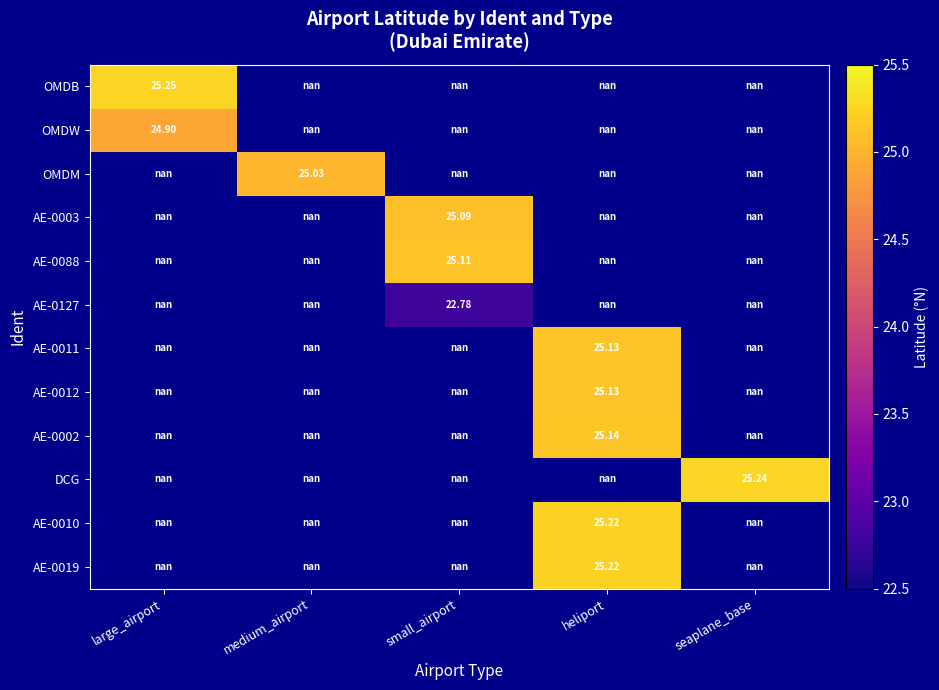

How many distinct data groups are displayed?

12